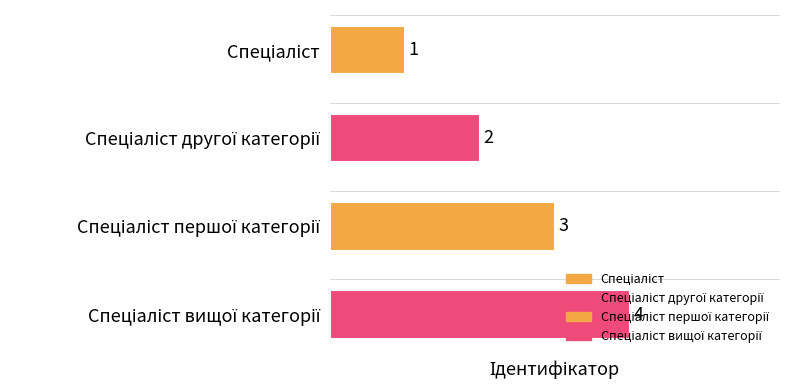

What is the change in value from Спеціаліст to Спеціаліст вищої категорії?

+3